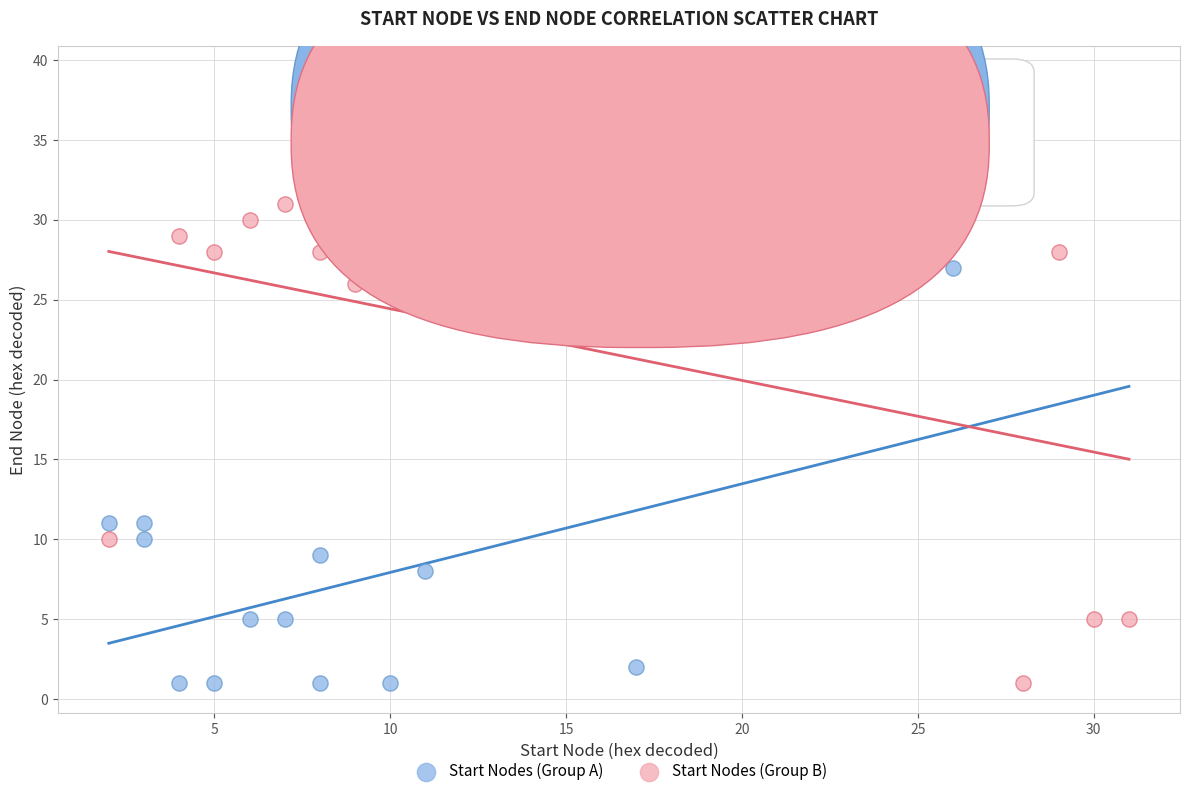

What are all the series names shown in the legend?

Start Nodes (Group A), Start Nodes (Group B)